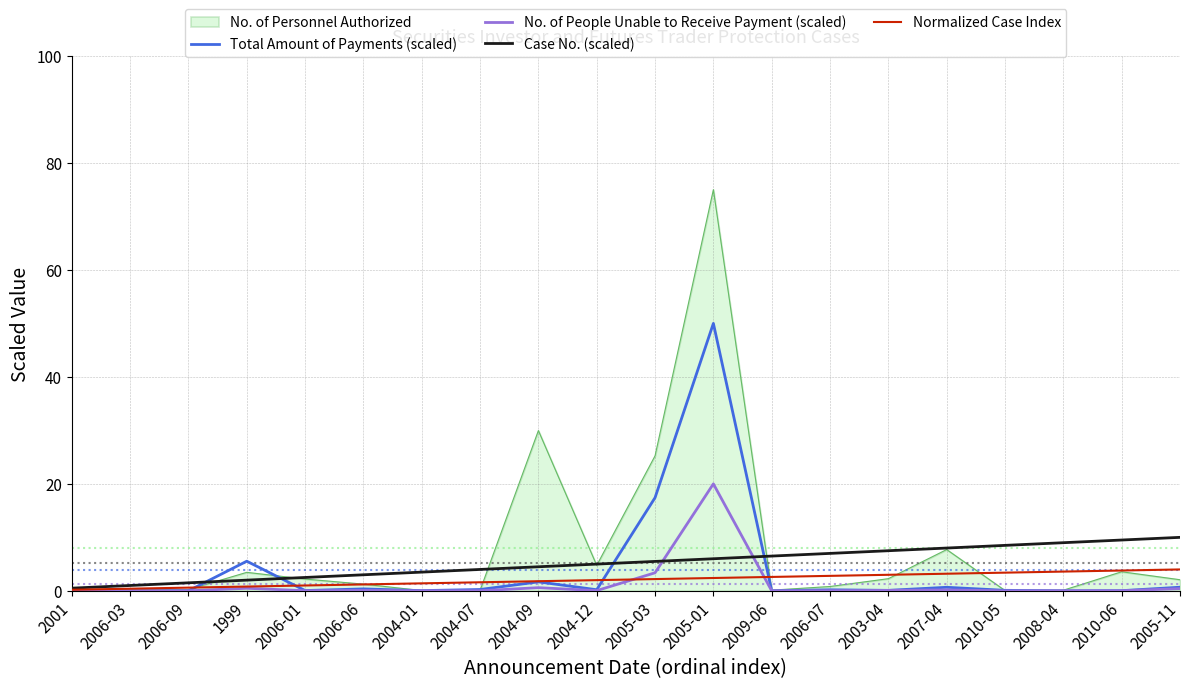

What value does the No. of People Unable to Receive Payment (scaled) series have at 1999?

0.5